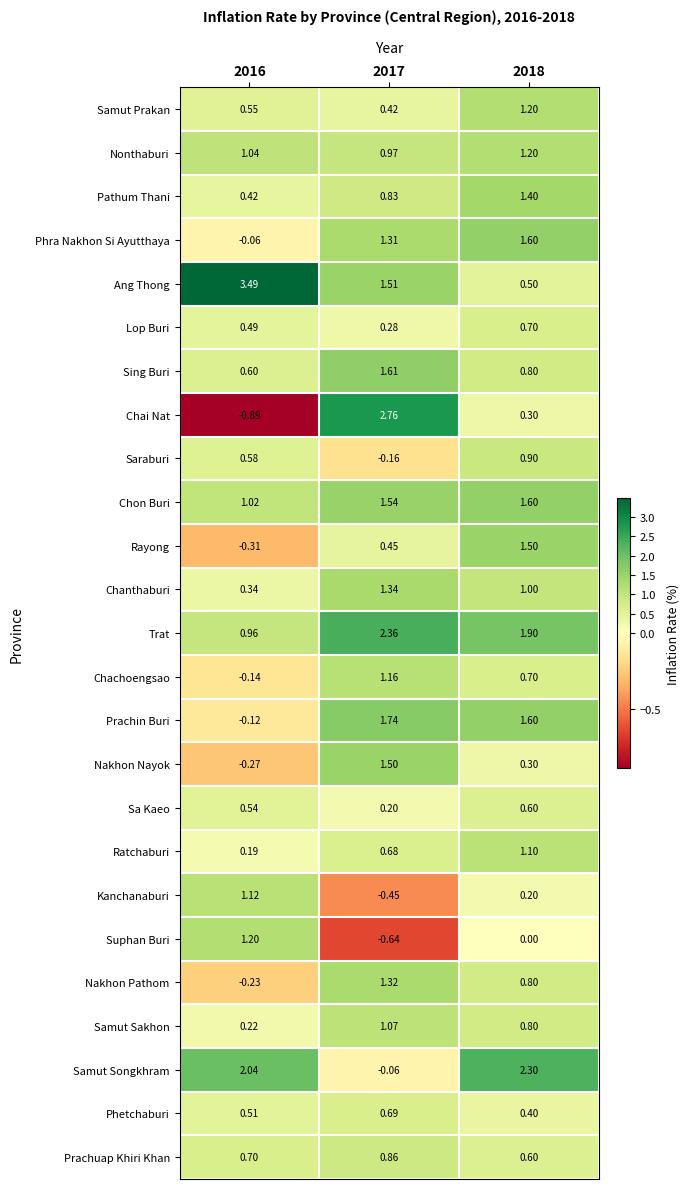

What is the difference between the highest and lowest values at 2017?

3.4